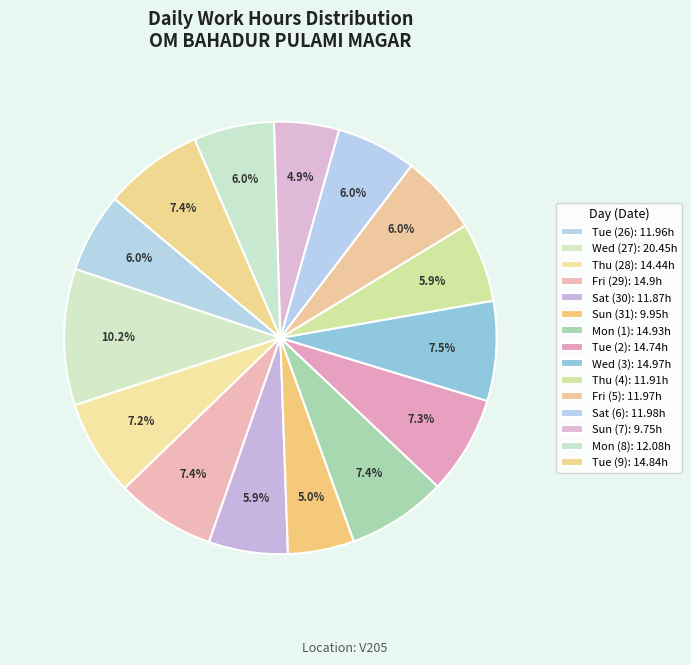

Rank the categories by value from lowest to highest.

Sun (7), Sun (31), Sat (30), Thu (4), Tue (26), Fri (5), Sat (6), Mon (8), Thu (28), Tue (2), Tue (9), Fri (29), Mon (1), Wed (3), Wed (27)